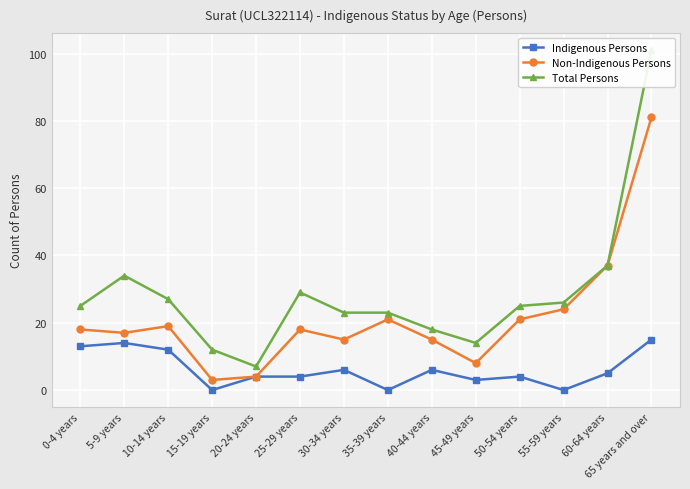

What is the difference between the maximum and minimum values in the Total Persons series?

94